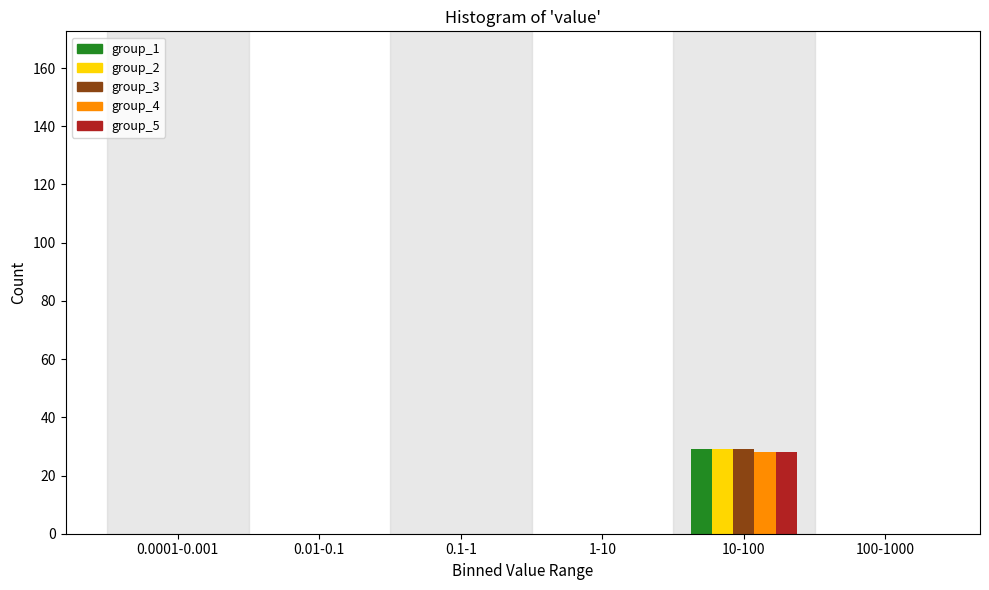

Reading right to left, extract all data points from this chart.

group_1: 100-1000=0	10-100=29	1-10=0	0.1-1=0	0.01-0.1=0	0.0001-0.001=0
group_2: 100-1000=0	10-100=29	1-10=0	0.1-1=0	0.01-0.1=0	0.0001-0.001=0
group_3: 100-1000=0	10-100=29	1-10=0	0.1-1=0	0.01-0.1=0	0.0001-0.001=0
group_4: 100-1000=0	10-100=28	1-10=0	0.1-1=0	0.01-0.1=0	0.0001-0.001=0
group_5: 100-1000=0	10-100=28	1-10=0	0.1-1=0	0.01-0.1=0	0.0001-0.001=0